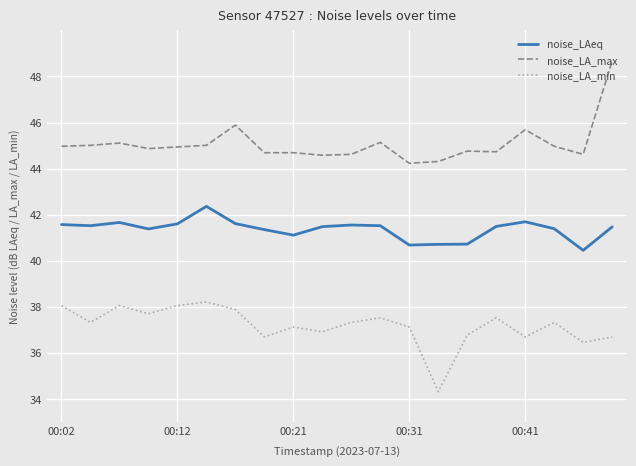

Which series has the largest total across all categories?

noise_LA_max